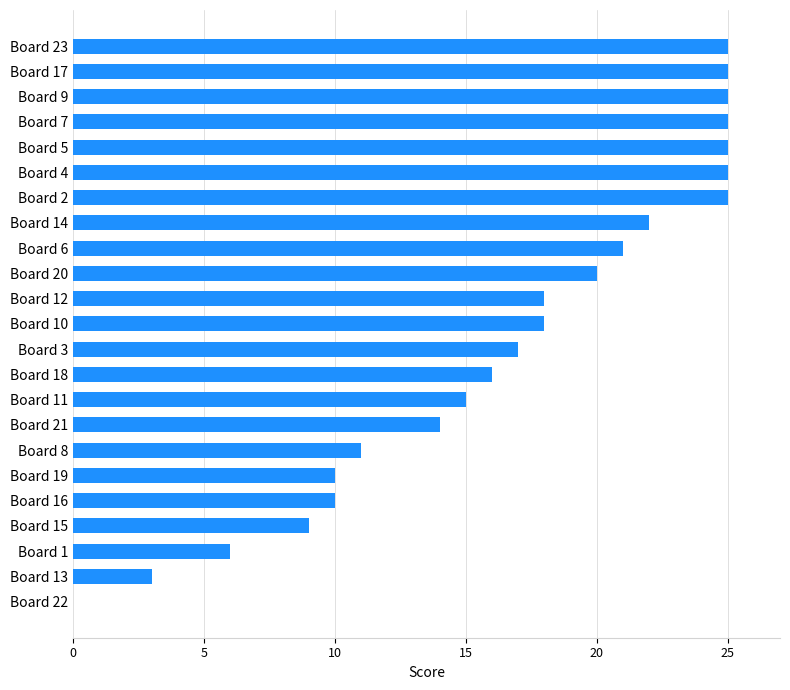

What is the maximum value shown in the chart?

25